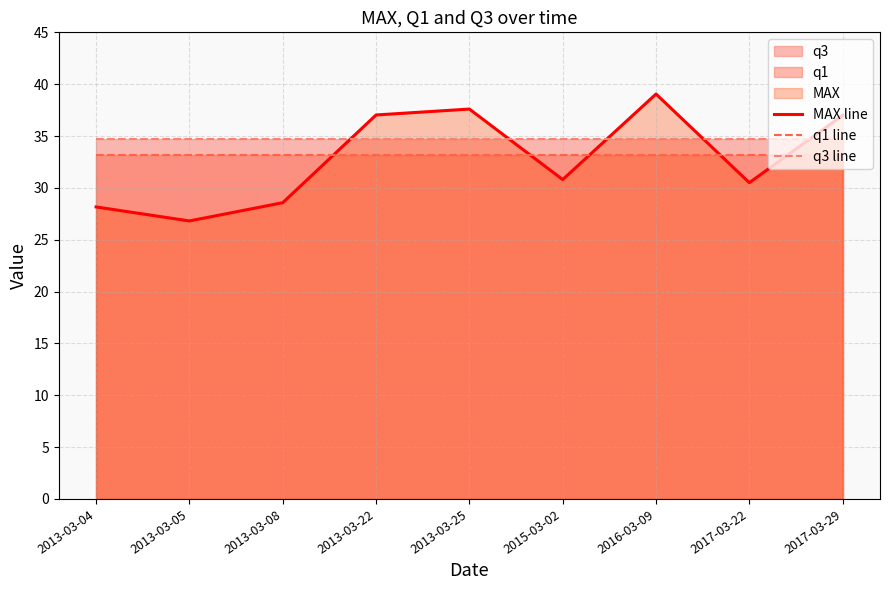

List the series in order of their overall mean, lowest first.

MAX line, q1 line, q3 line